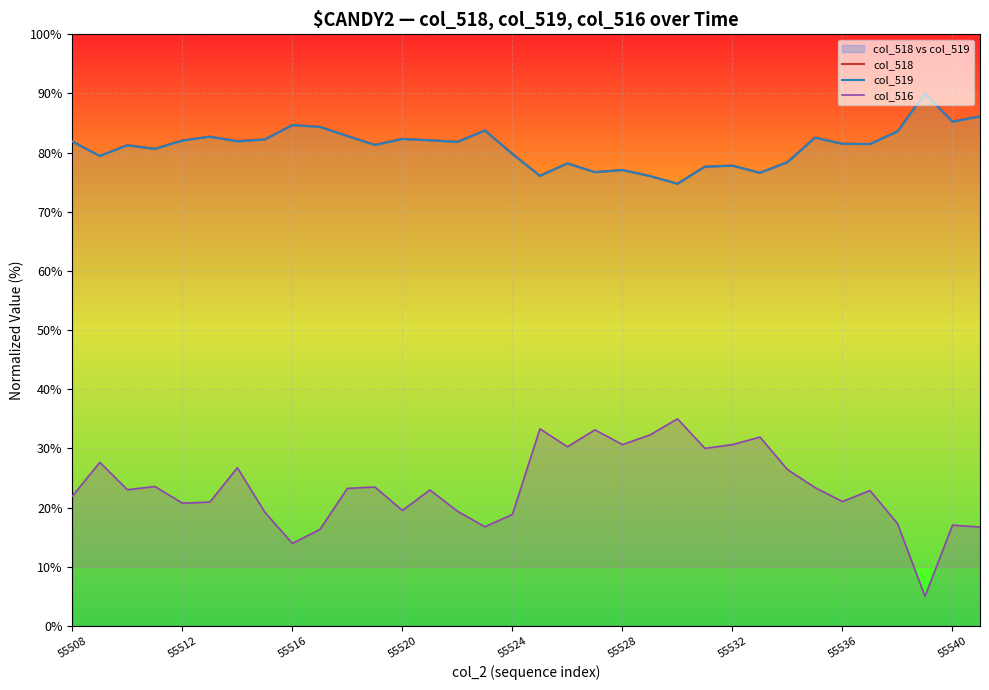

True or false: col_516 has a value of 11.6 at 33.

False